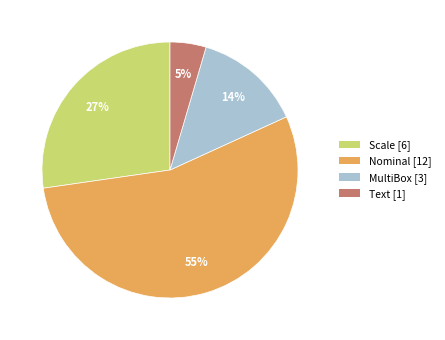

True or false: Scale accounts for 16% of the total.

False